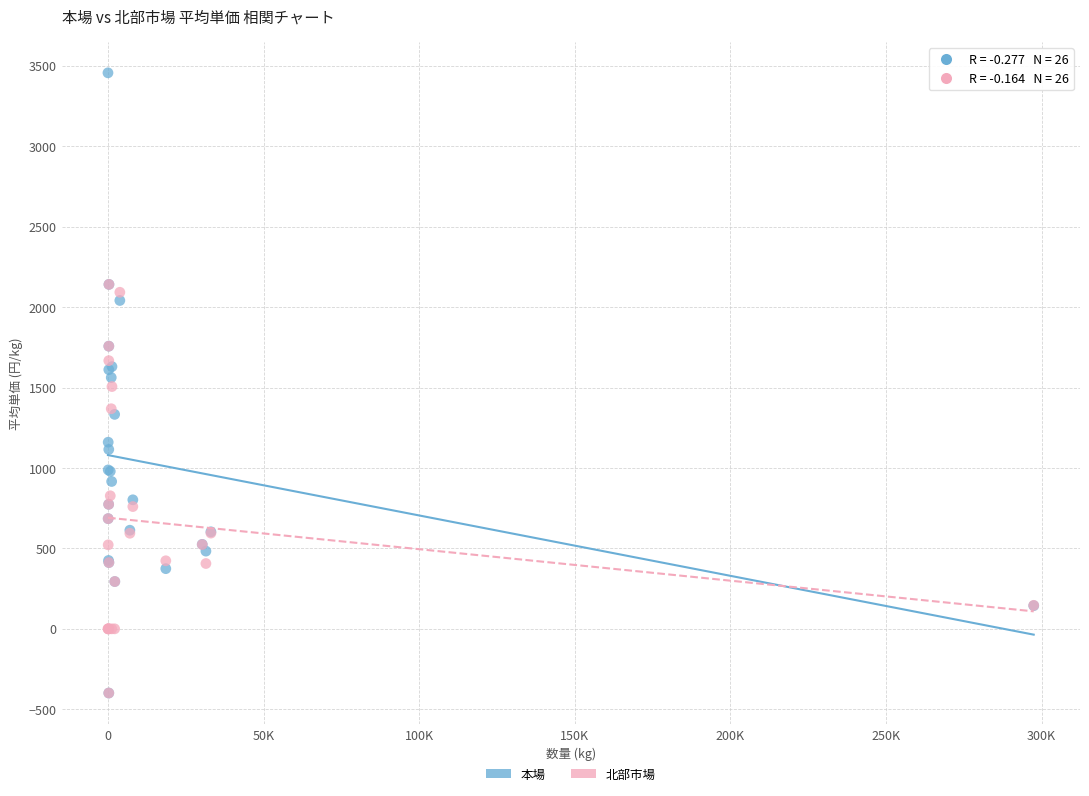

Which series has the widest spread of Y values?

本場